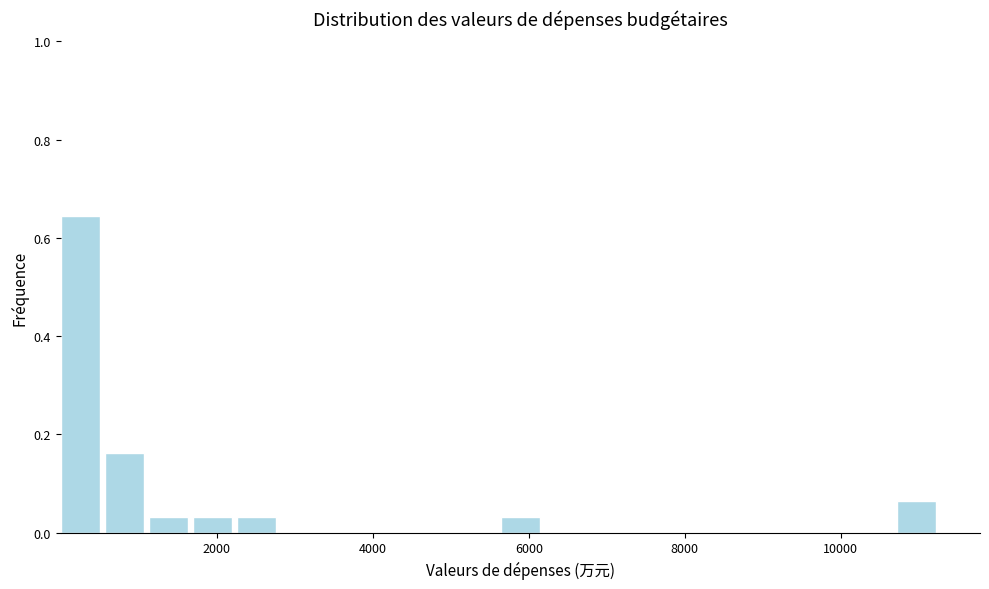

Around what value on the x-axis is the tallest bar? Give the approximate position of its centre, as read against the axis.

200